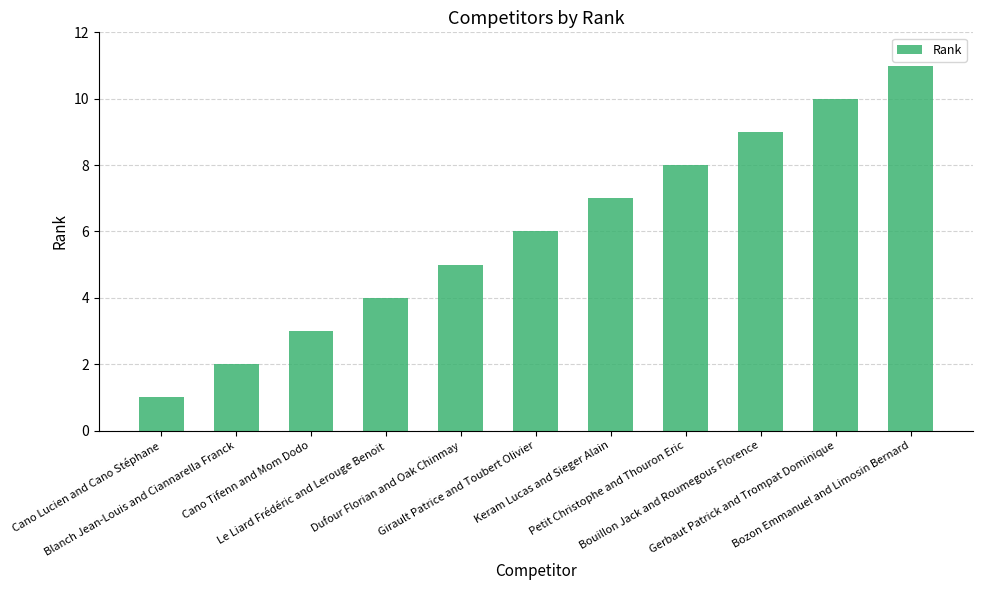

What is the label of the 5th bar from the left?

Dufour Florian and Oak Chinmay